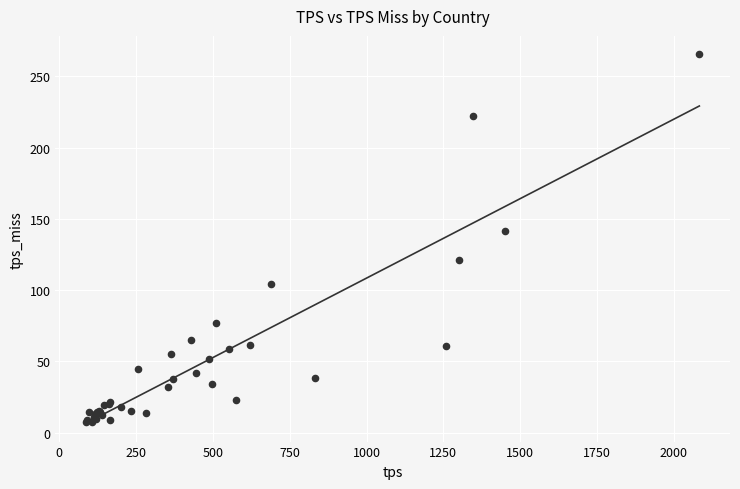

What Y value in the scatter plot is closest to 136?

141.5